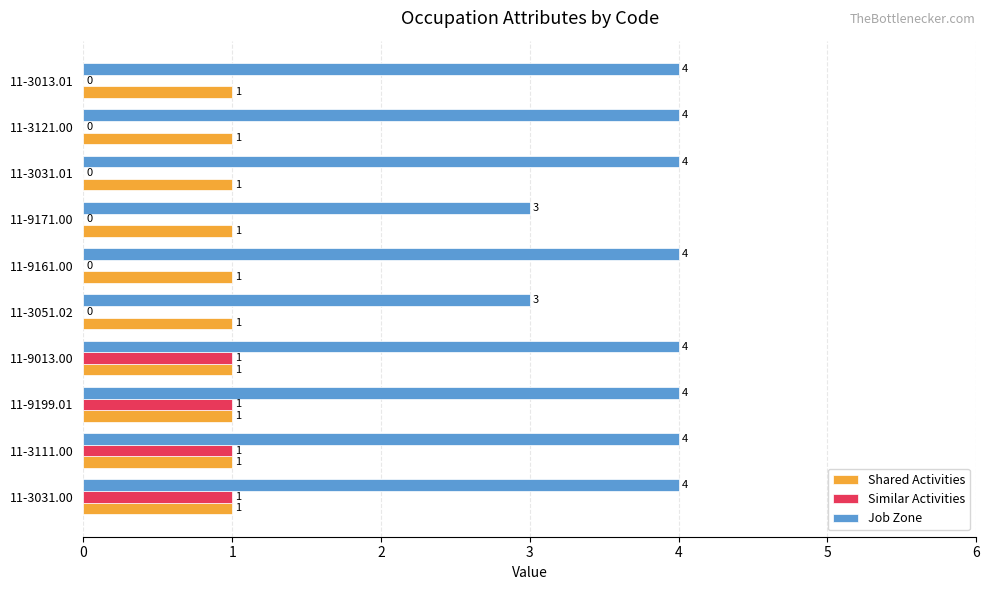

What is the greatest value displayed?

4